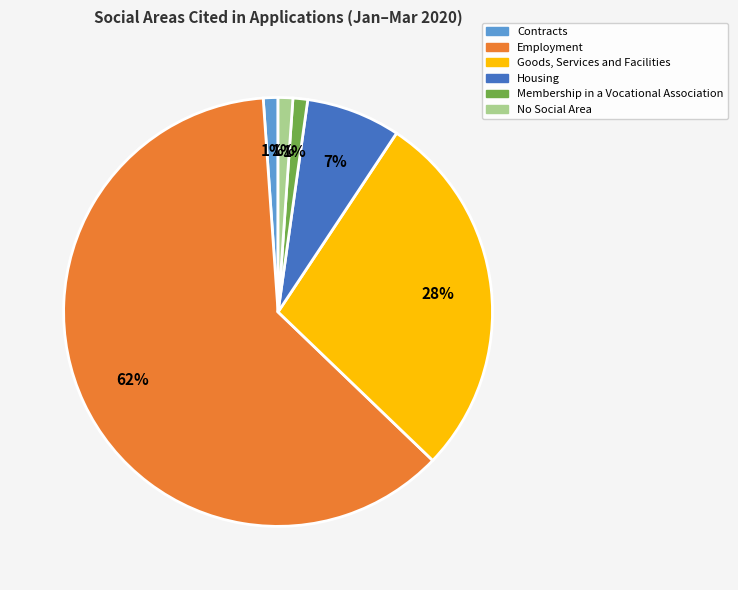

The Contracts slice represents 12% of the pie. True or false?

False